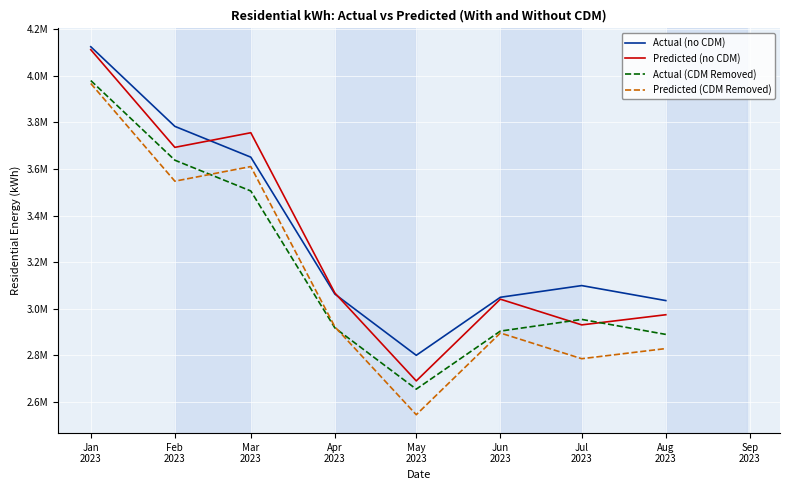

Does the chart display data point markers on the line(s)?

No